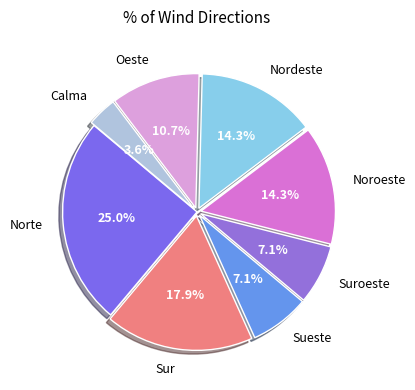

To the nearest percent, what portion does Sur represent?

18%